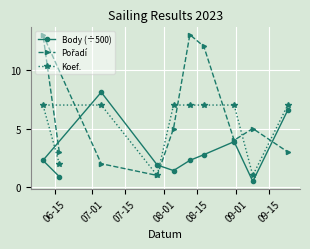

At how many categories does at least one series exceed 9?

3